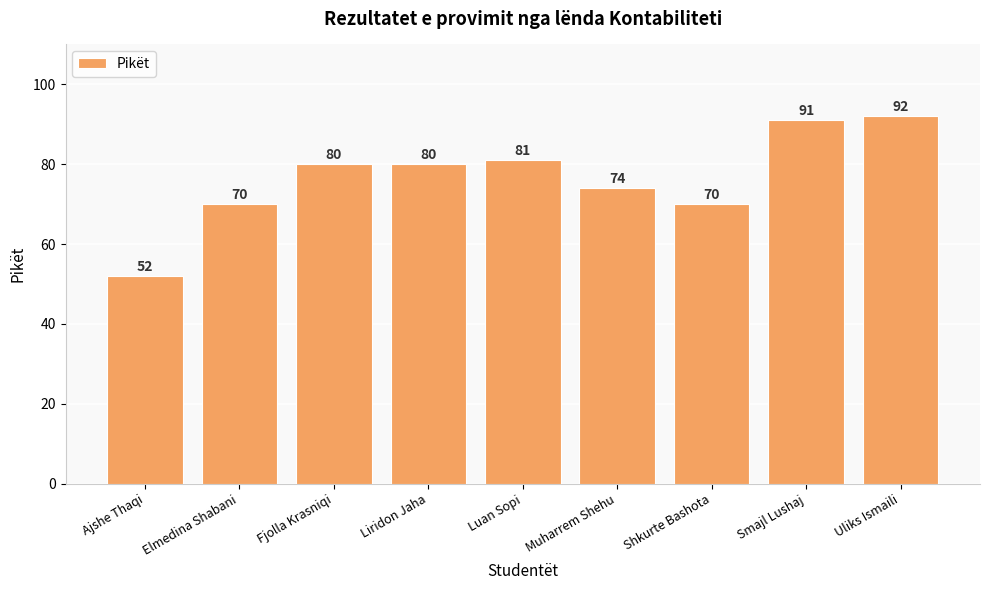

The chart shows a value of 80 at Fjolla Krasniqi. True or false?

True